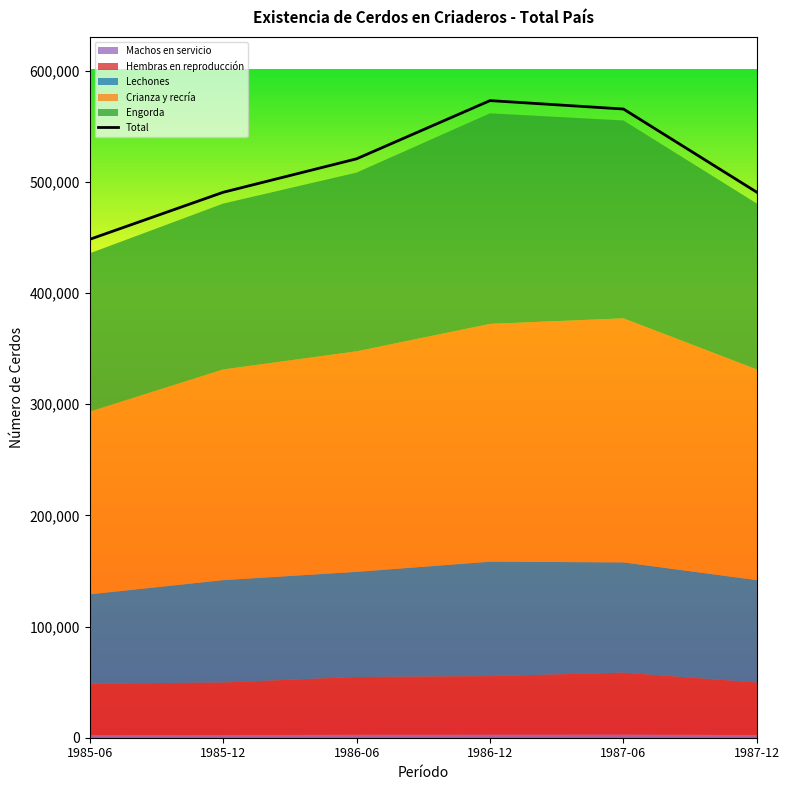

True or false: Lechones has a value of 92059 at 1987-12.

True